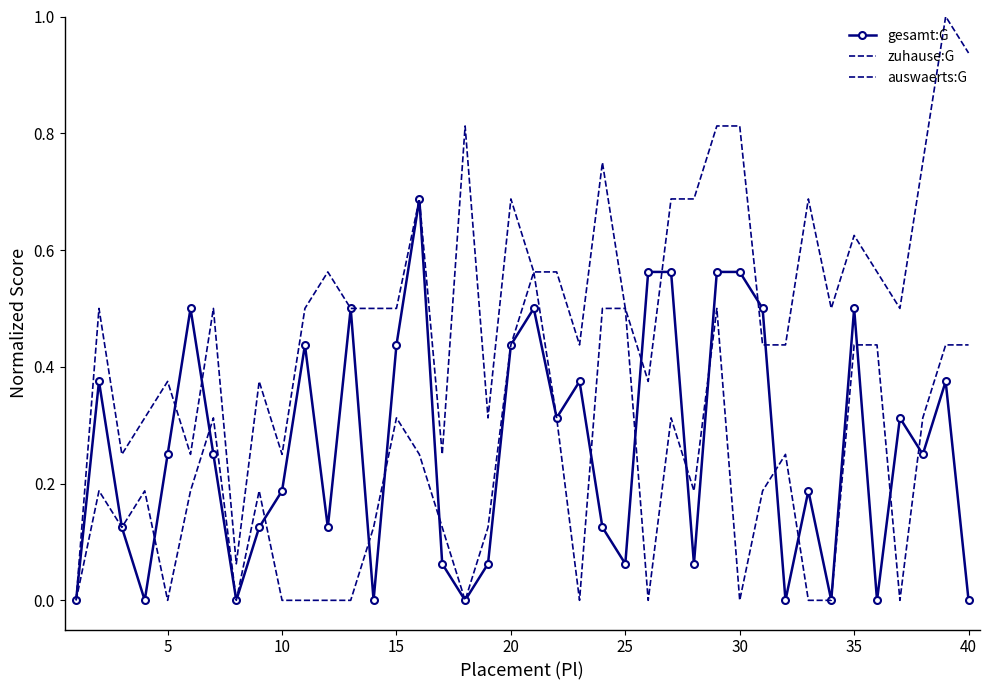

What is the difference between the second highest and second lowest values in the zuhause:G series?

0.9